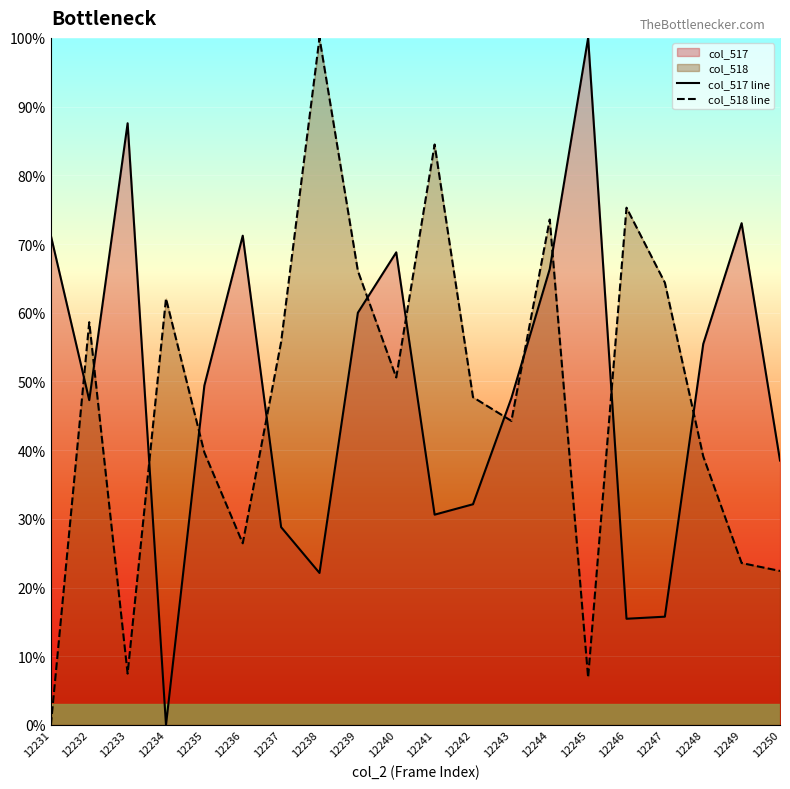

Is it true that col_517 line equals 32.1 at 12242?

True